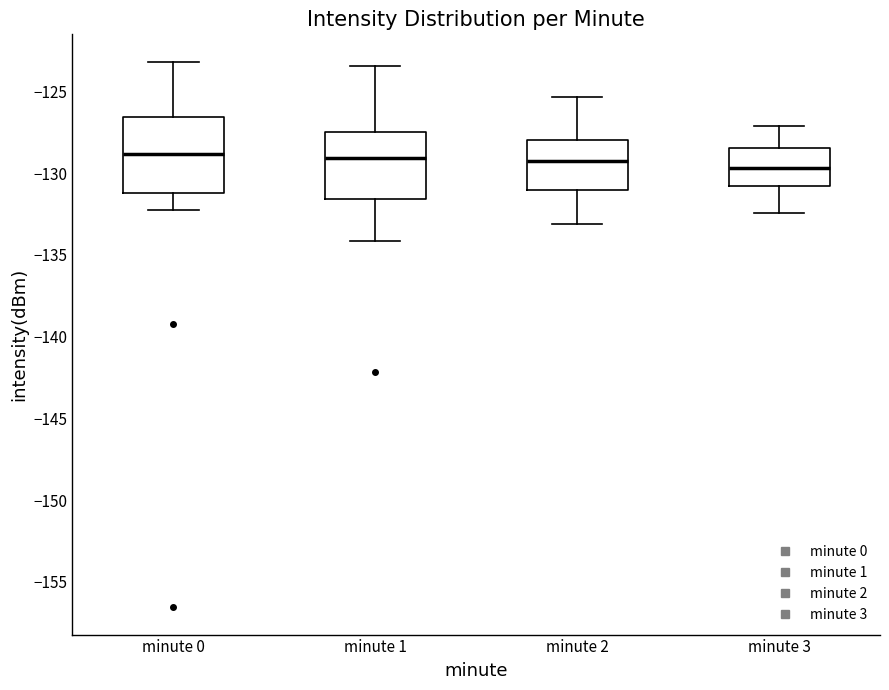

Comparing the boxes themselves (not the whiskers), which one is the tallest?

minute 0